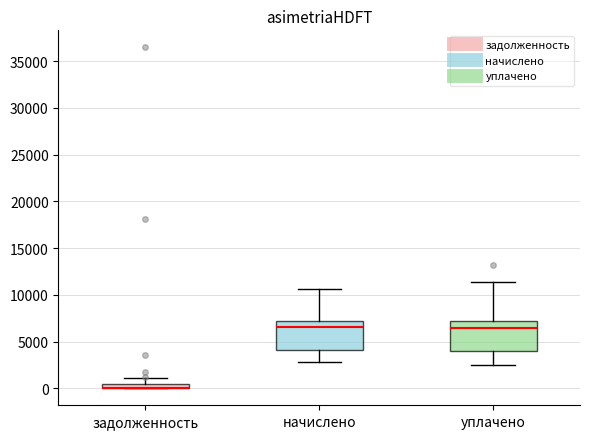

Where is the upper edge of the box for задолженность on the y-axis? The values are not printed on the chart, so give them approximately, as read against the axis.

500